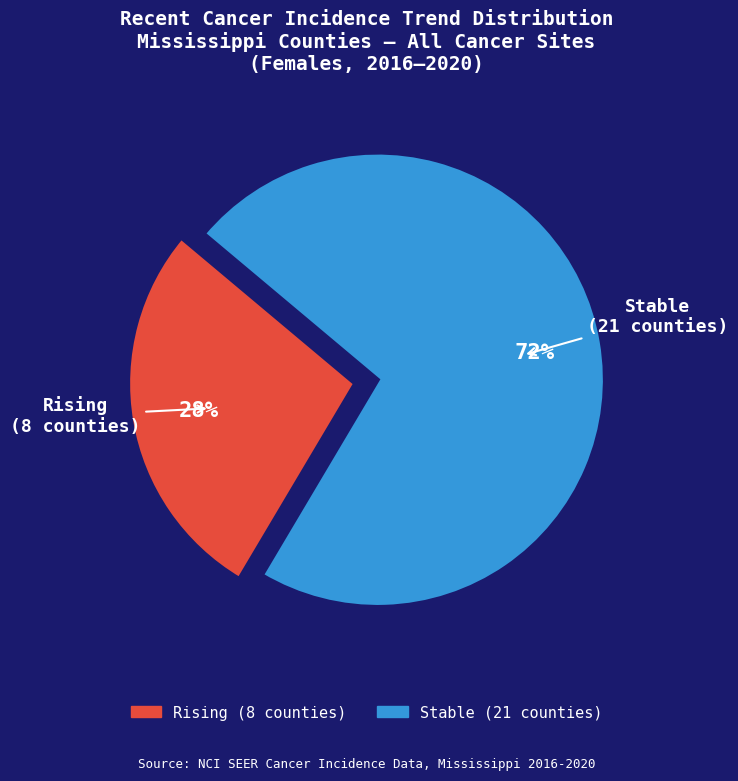

To the nearest percent, what is the average slice percentage?

50%